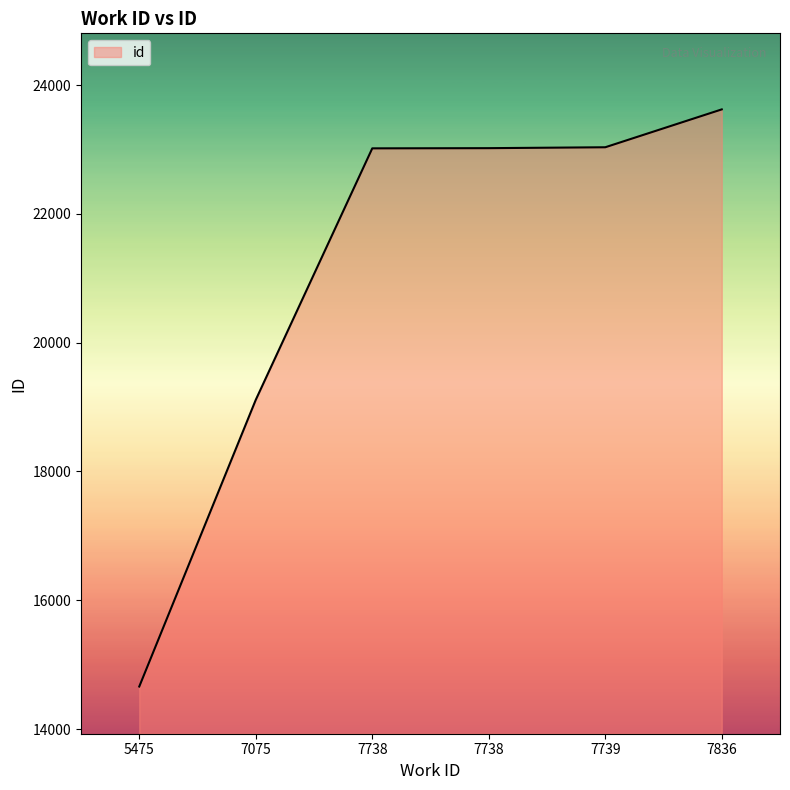

How many values are below 23021?

3